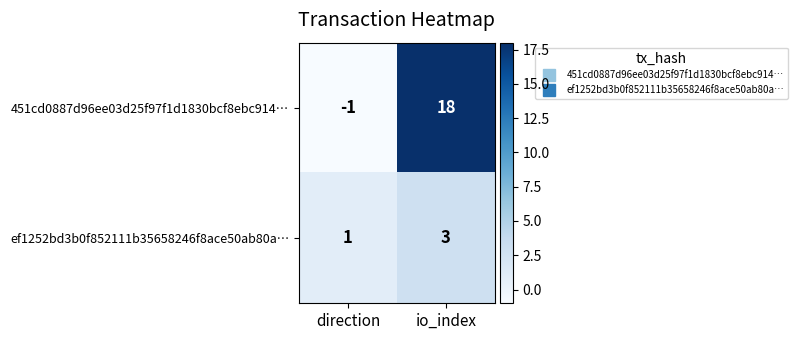

Which series changed the most between direction and io_index?

451cd0887d96ee03d25f97f1d1830bcf8ebc914…